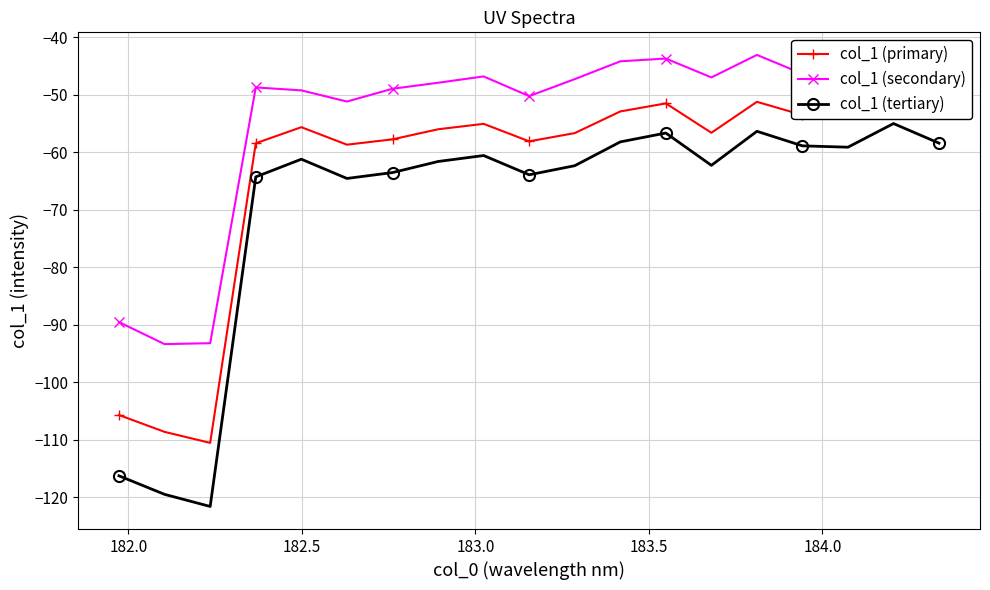

How many interior local valleys does the col_1 (secondary) series have?

5